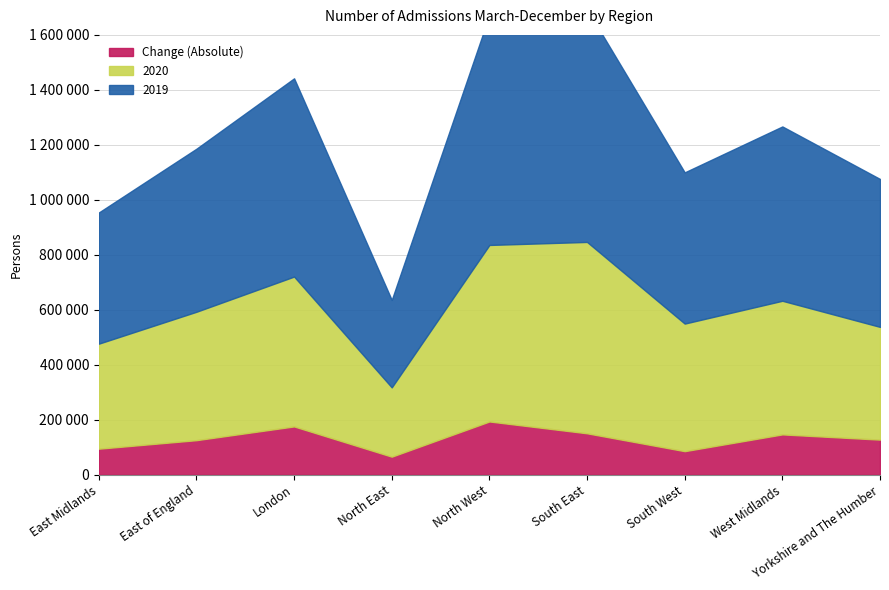

Reading right to left, list all the values displayed in this chart.

2019: Yorkshire and The Humber=538000	West Midlands=634000	South West=550000	South East=847000	North West=836000	North East=318000	London=721000	East of England=593000	East Midlands=477000
2020: Yorkshire and The Humber=410000	West Midlands=486000	South West=464000	South East=696000	North West=642000	North East=252000	London=545000	East of England=467000	East Midlands=382000
Change (Absolute): Yorkshire and The Humber=-128000	West Midlands=-147000	South West=-86000	South East=-151000	North West=-194000	North East=-66000	London=-176000	East of England=-126000	East Midlands=-95000